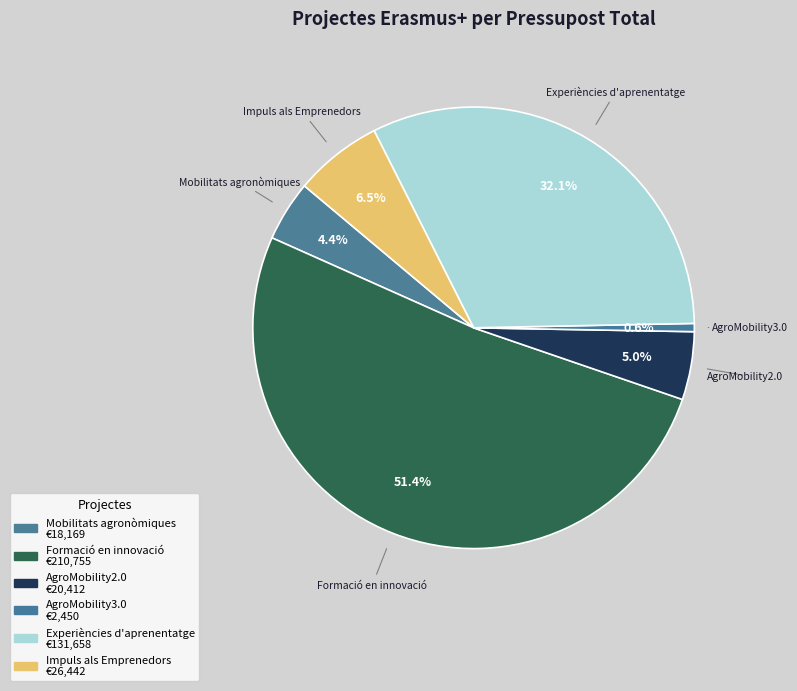

The Experiències d'aprenentatge slice represents 38% of the pie. True or false?

False